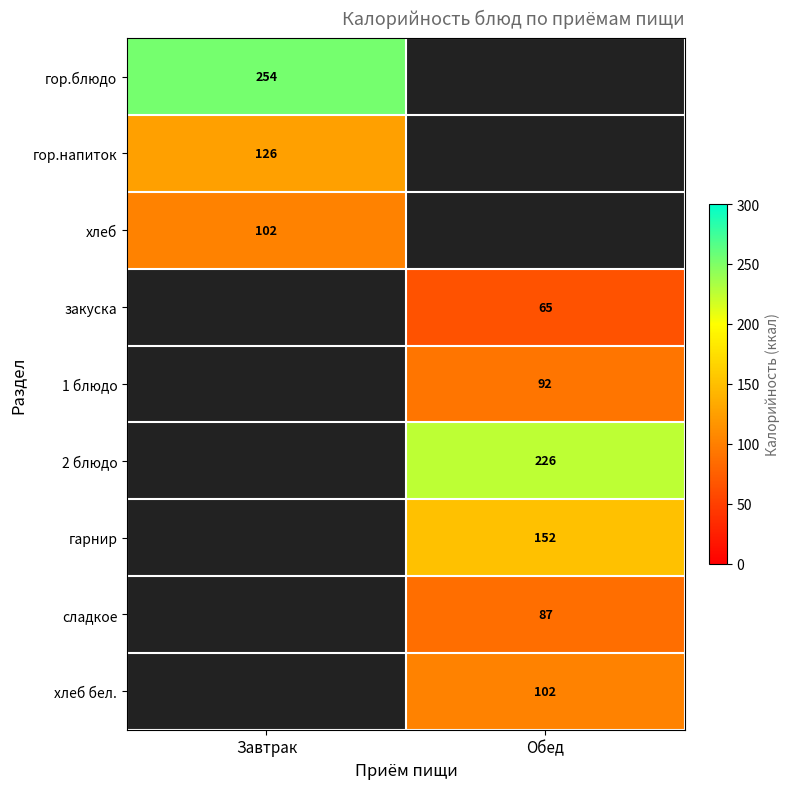

At how many categories does at least one series exceed 187?

2